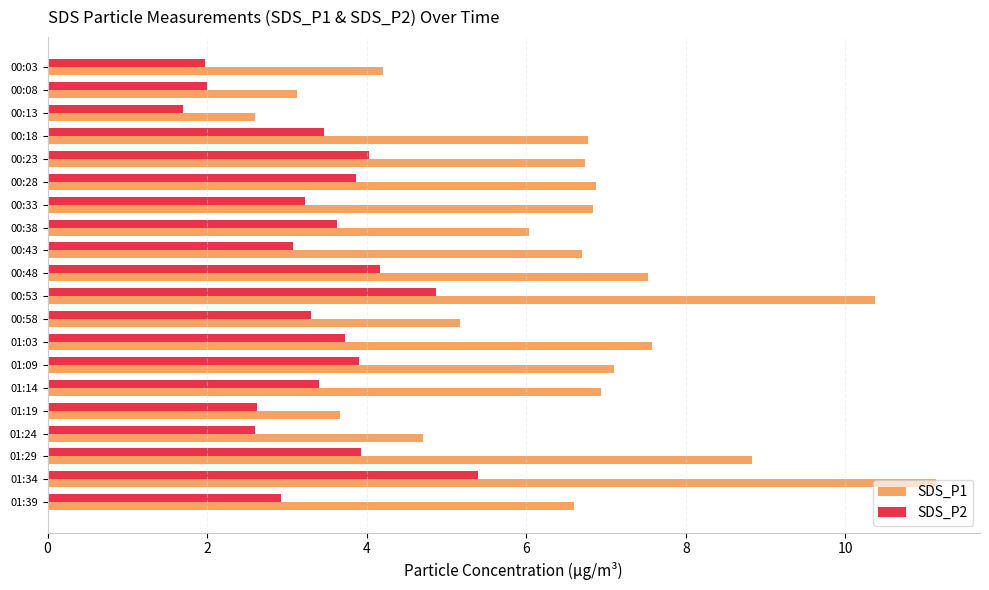

At which category does the chart reach its minimum across all series?

00:13